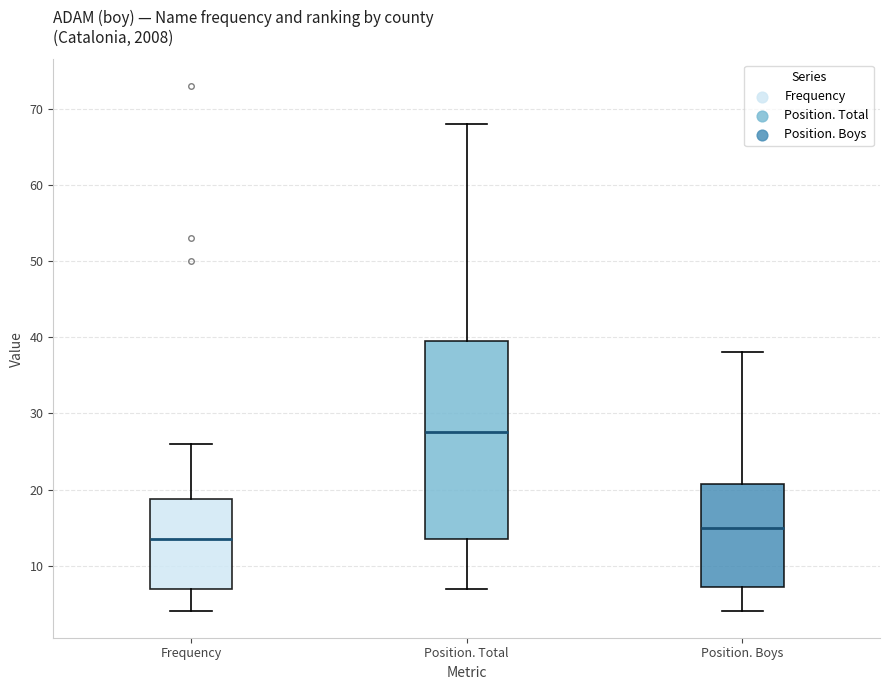

Which box's median line is the lowest?

Frequency